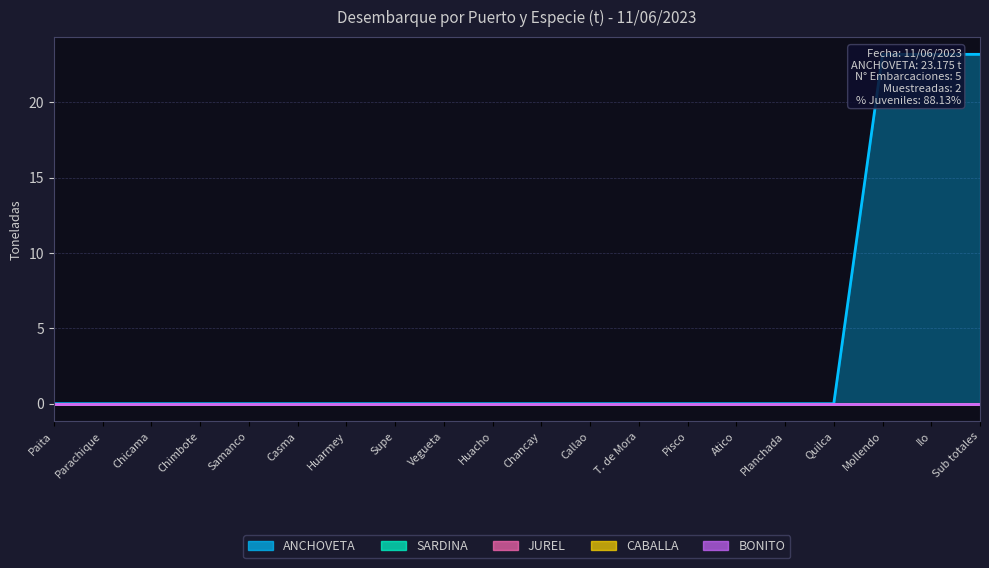

The value of SARDINA at Samanco is 0.0. True or false?

True